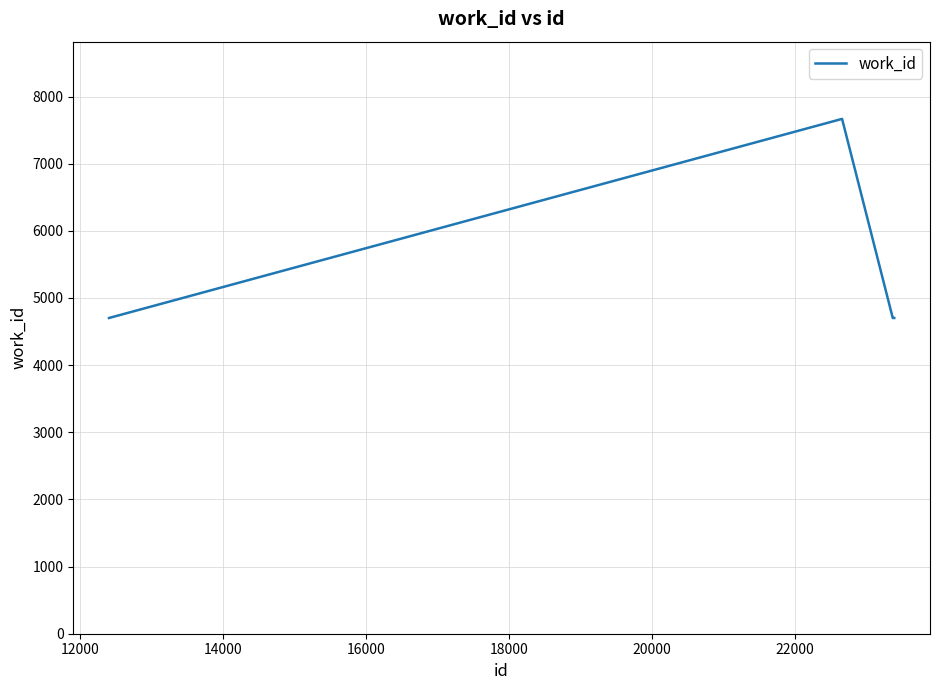

What is the minimum value shown in the chart?

4702